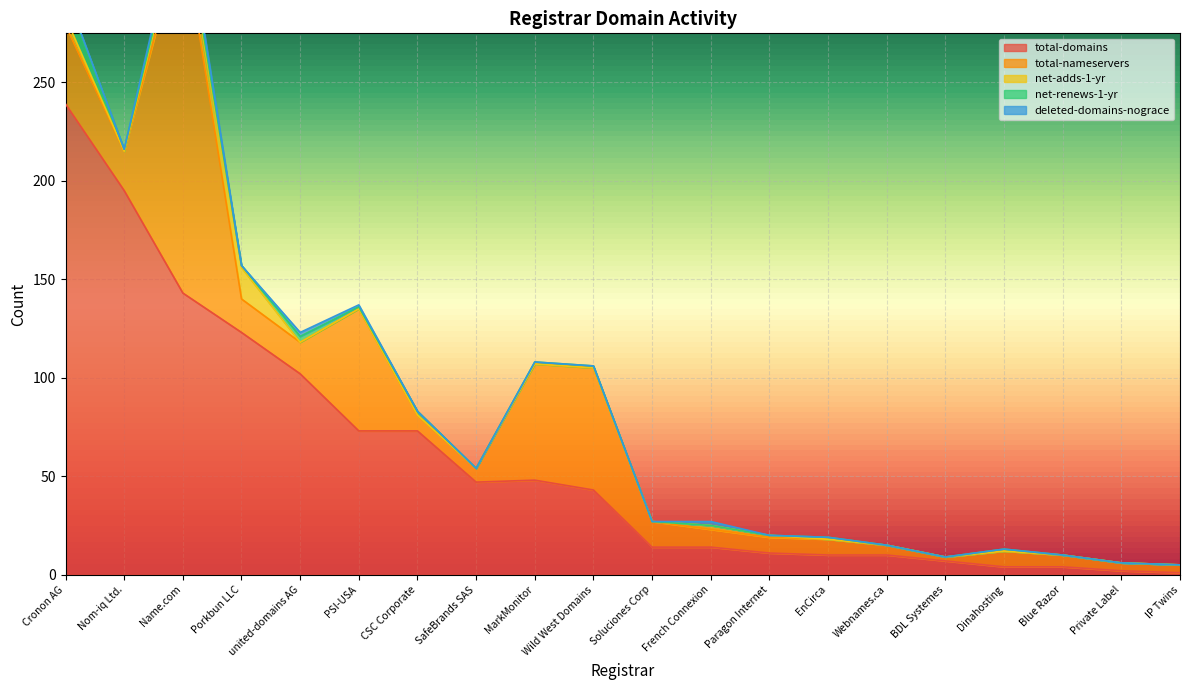

The value of total-nameservers at Blue Razor is 6. True or false?

True